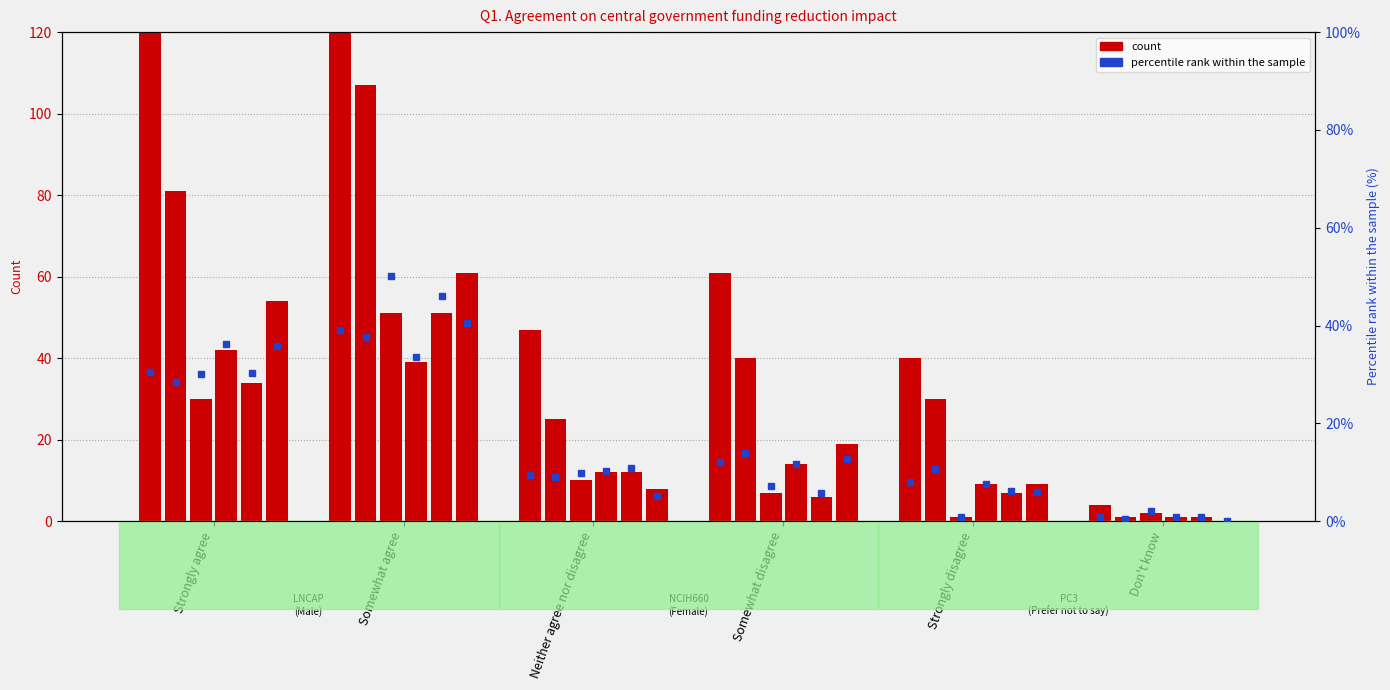

What is the difference between the values at Somewhat disagree and Neither agree nor disagree?

2.7